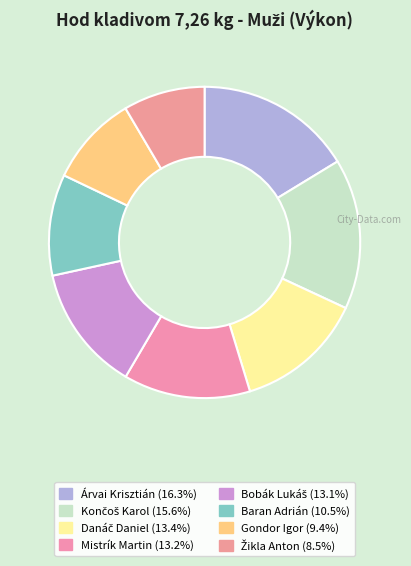

To the nearest percent, what percentage of the pie is Bobák Lukáš?

13%